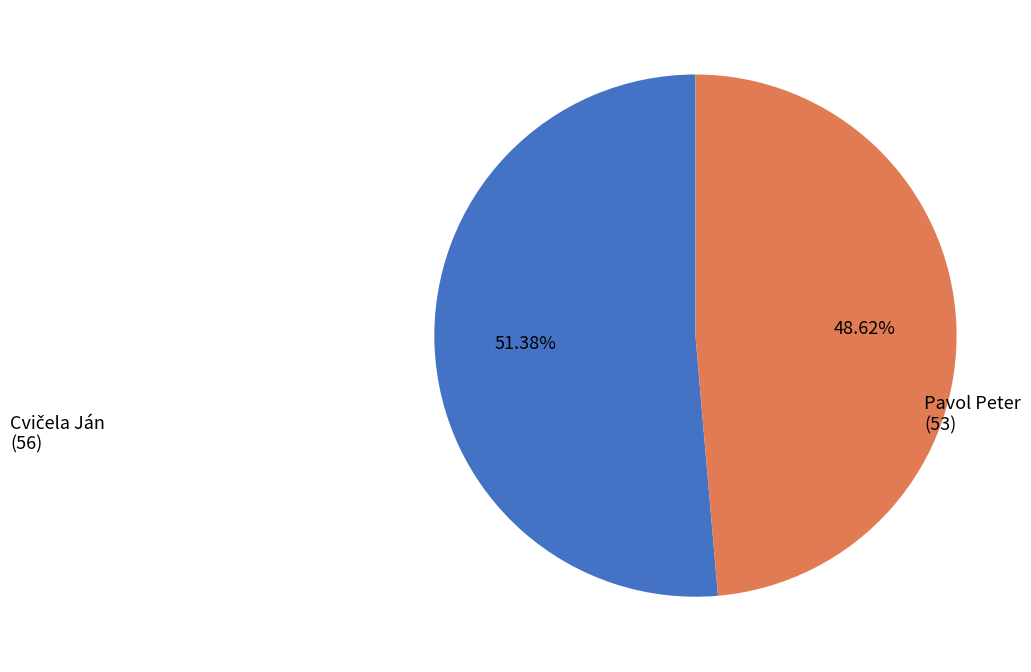

Does any single category account for the majority?

Yes